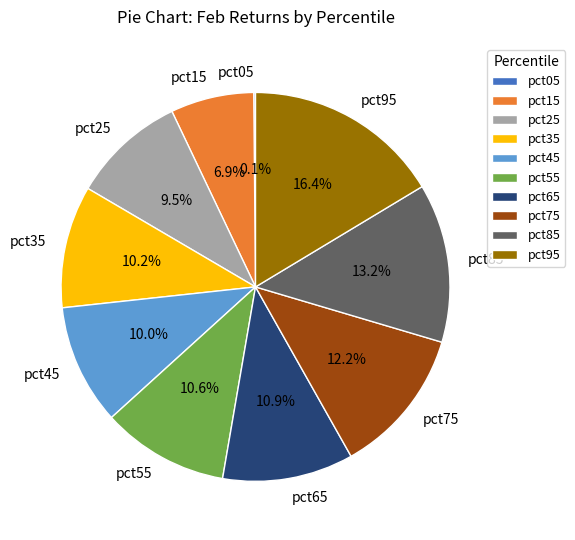

Do pct25 and pct65 together represent more than half of the pie?

No